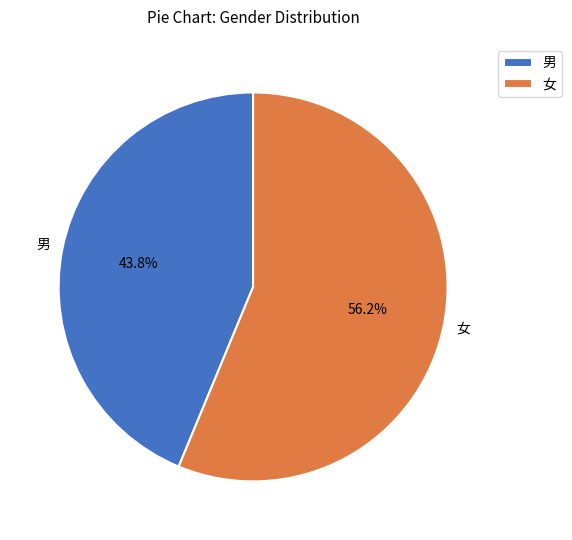

How many slices are in this pie chart?

2